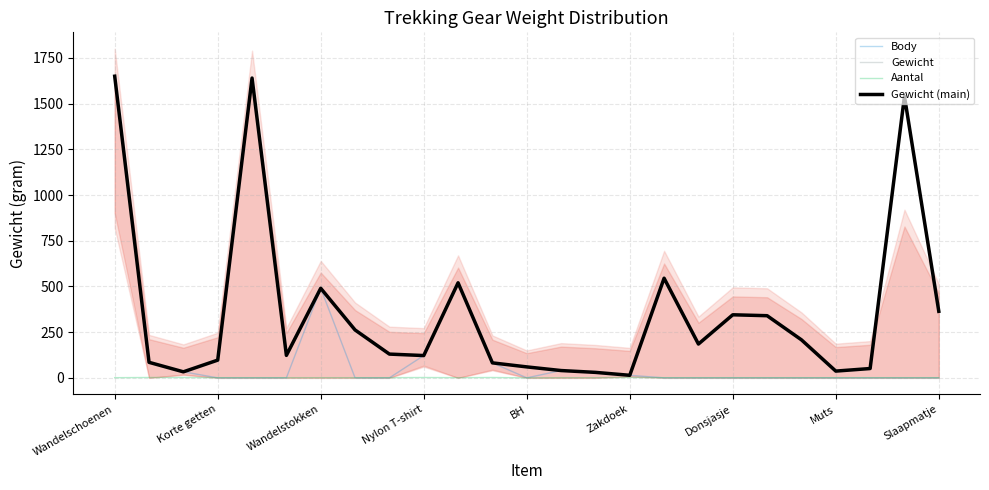

In Gewicht (main), how many points are higher than both neighbors (excluding endpoints)?

6